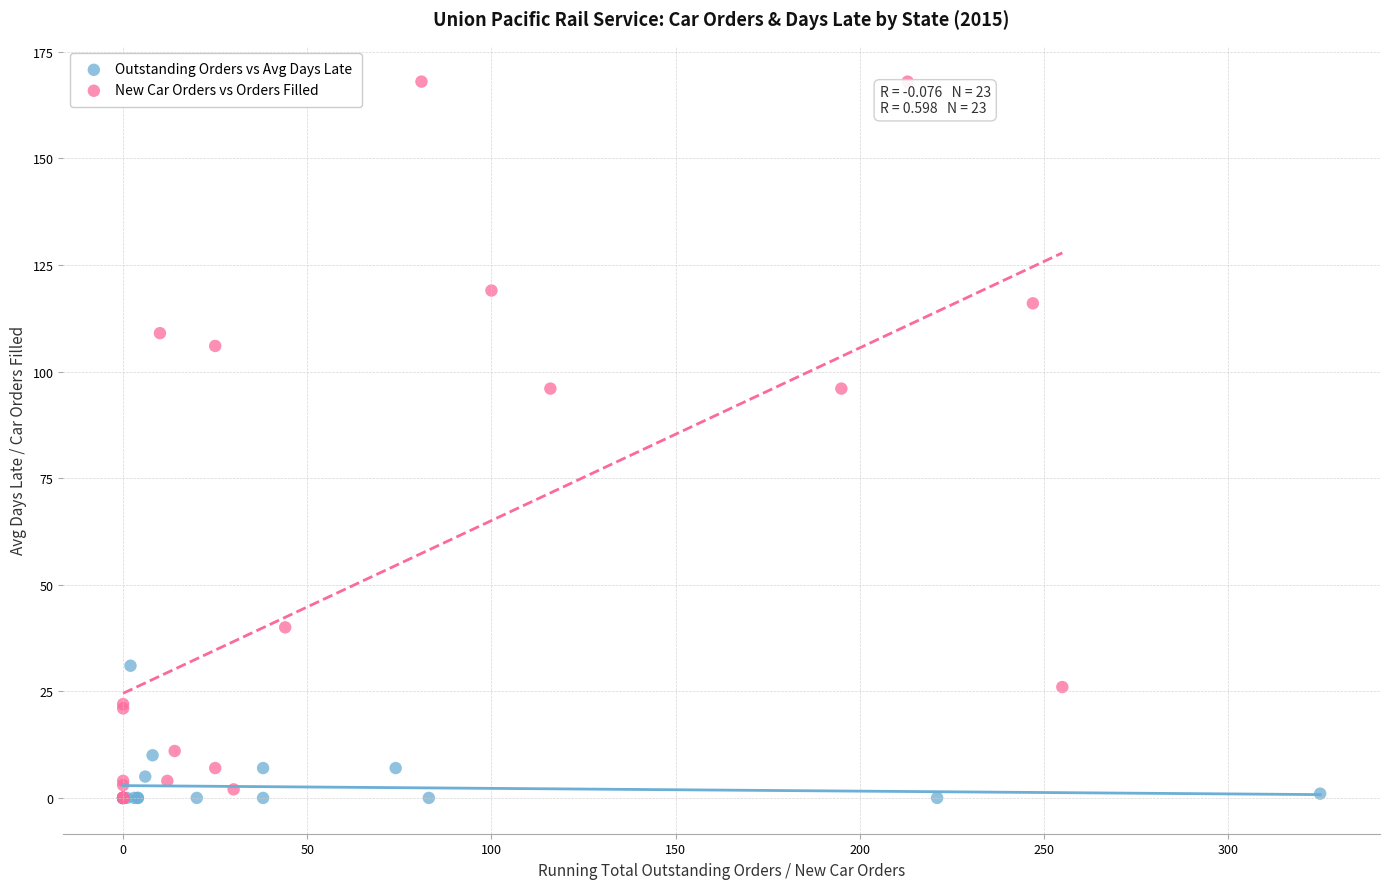

Which series reaches the maximum Y coordinate?

New Car Orders vs Orders Filled